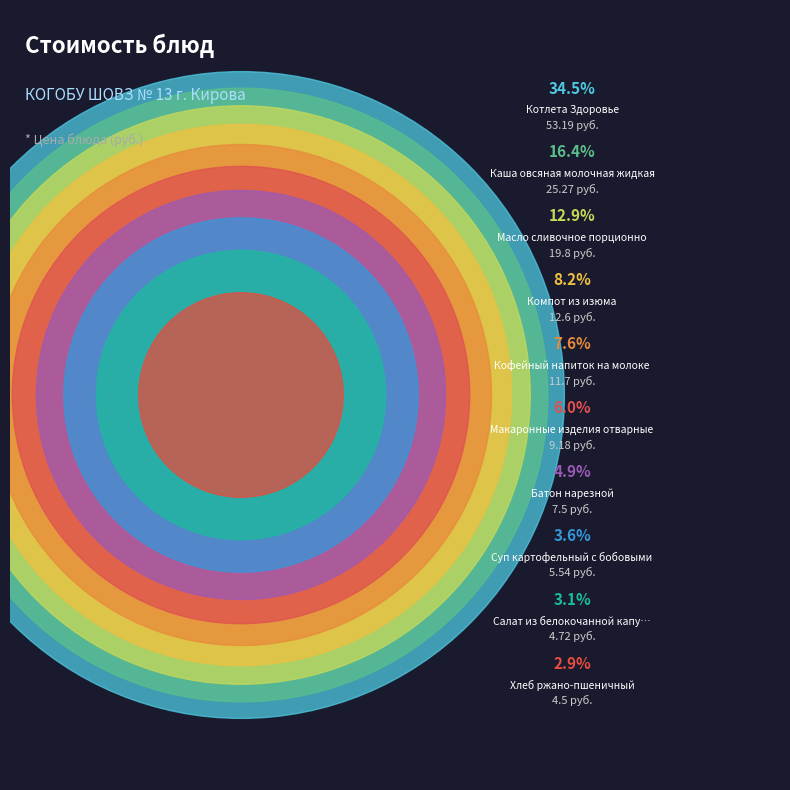

To the nearest percent, what is the average slice percentage?

10%